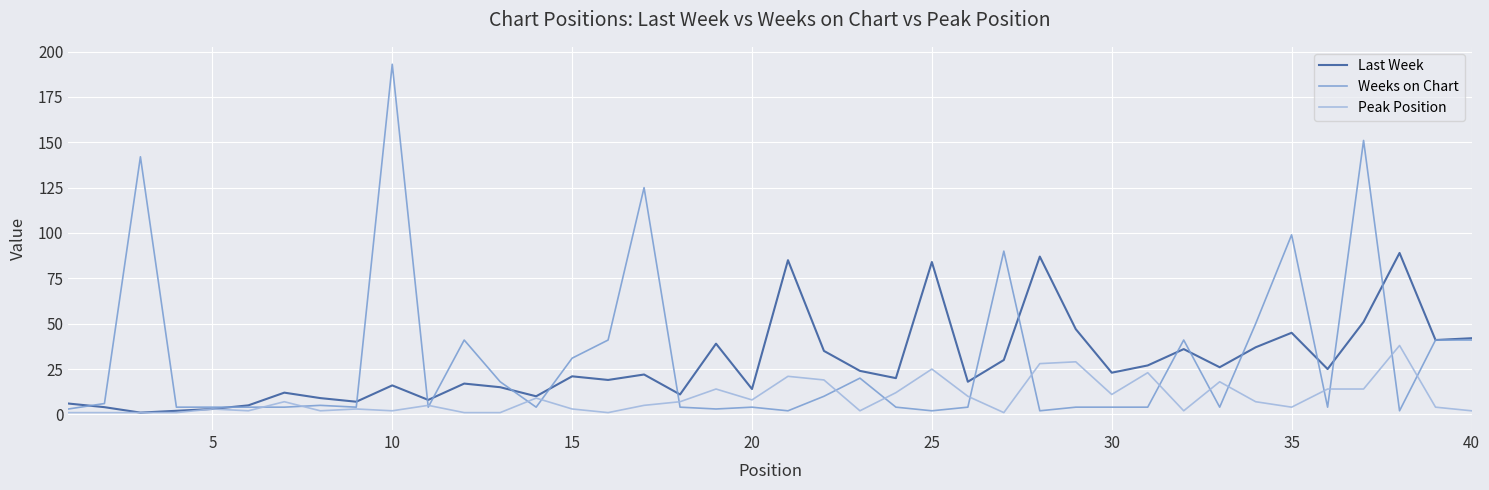

Does the chart have visible grid lines?

Yes